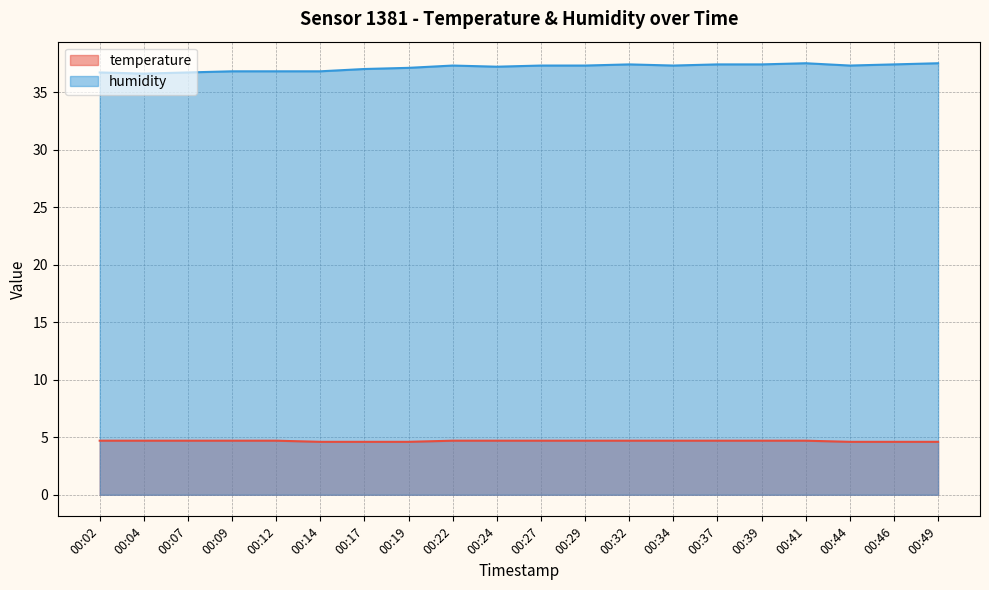

What is the value of the humidity point at the 16th from the left?

37.4